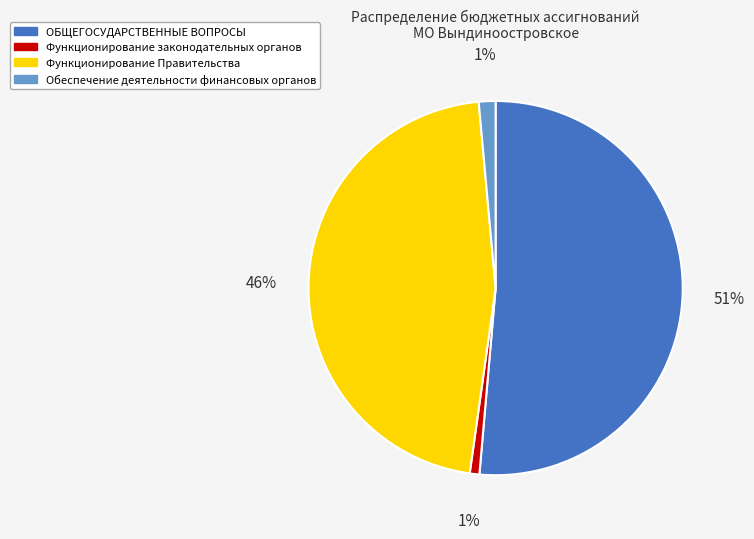

Does Функционирование законодательных органов represent more than half of the total?

No